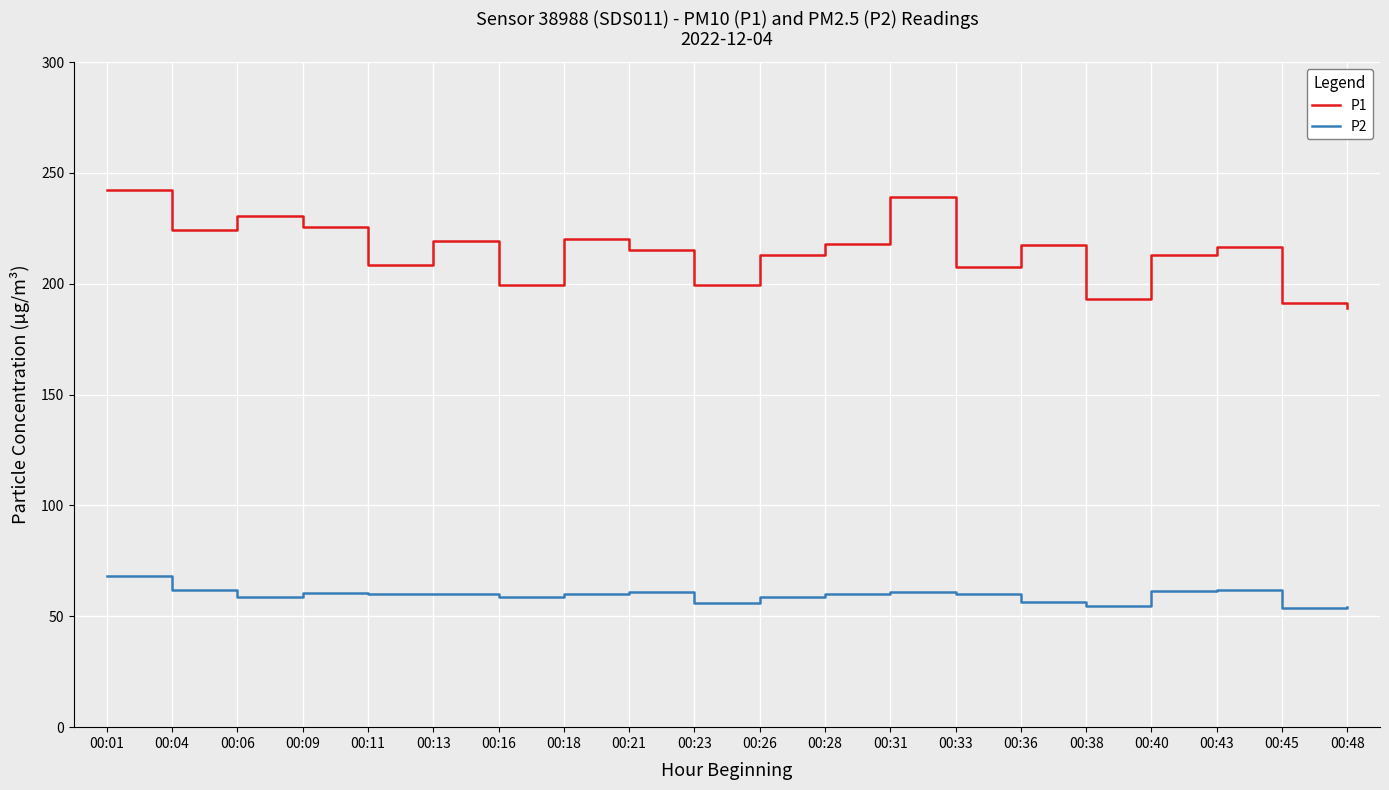

Is it true that P2 equals 60.0 at 00:28?

True